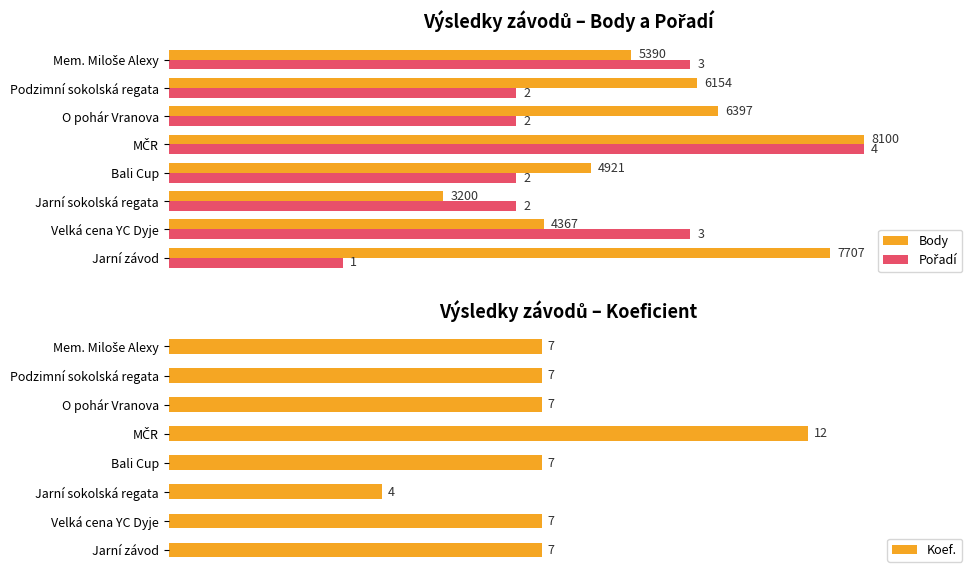

At which label does Body reach its minimum?

Jarní sokolská regata